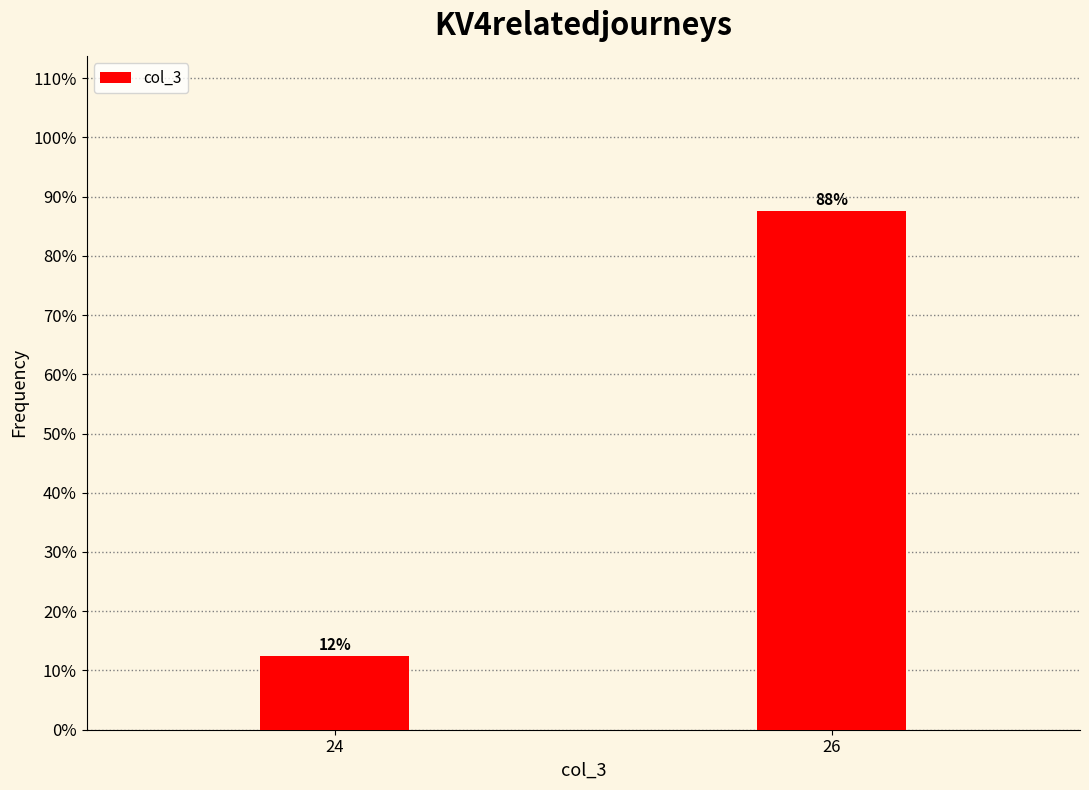

How many bars are there in total?

2